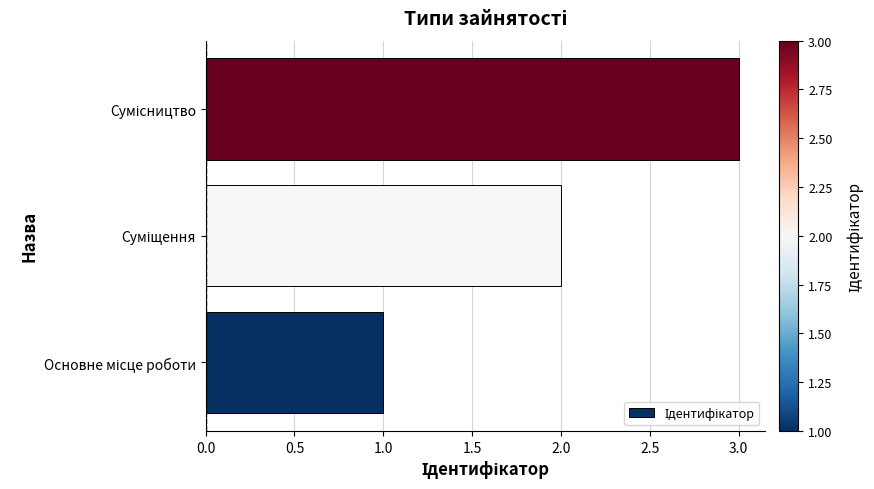

What is the maximum value shown in the chart?

3